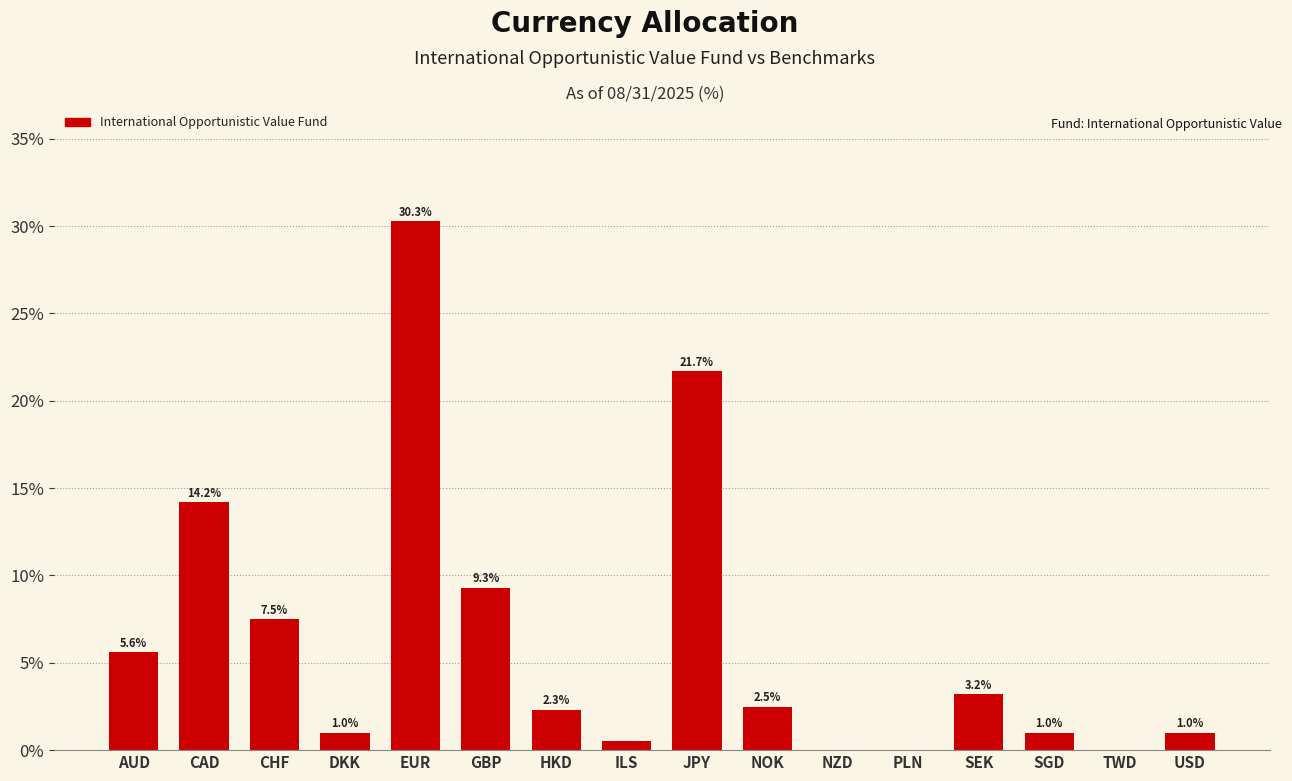

Reading left to right, extract all data points from this chart.

AUD=5.6	CAD=14.2	CHF=7.5	DKK=1.0	EUR=30.3	GBP=9.3	HKD=2.3	ILS=0.5	JPY=21.7	NOK=2.5	NZD=0.0	PLN=0.0	SEK=3.2	SGD=1.0	TWD=0.0	USD=1.0